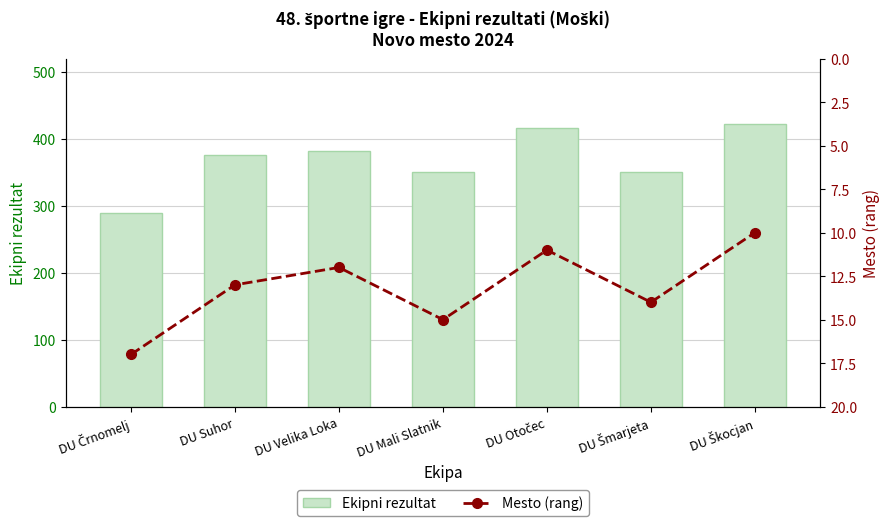

Which series changed the most between DU Mali Slatnik and DU Otočec?

Ekipni rezultat